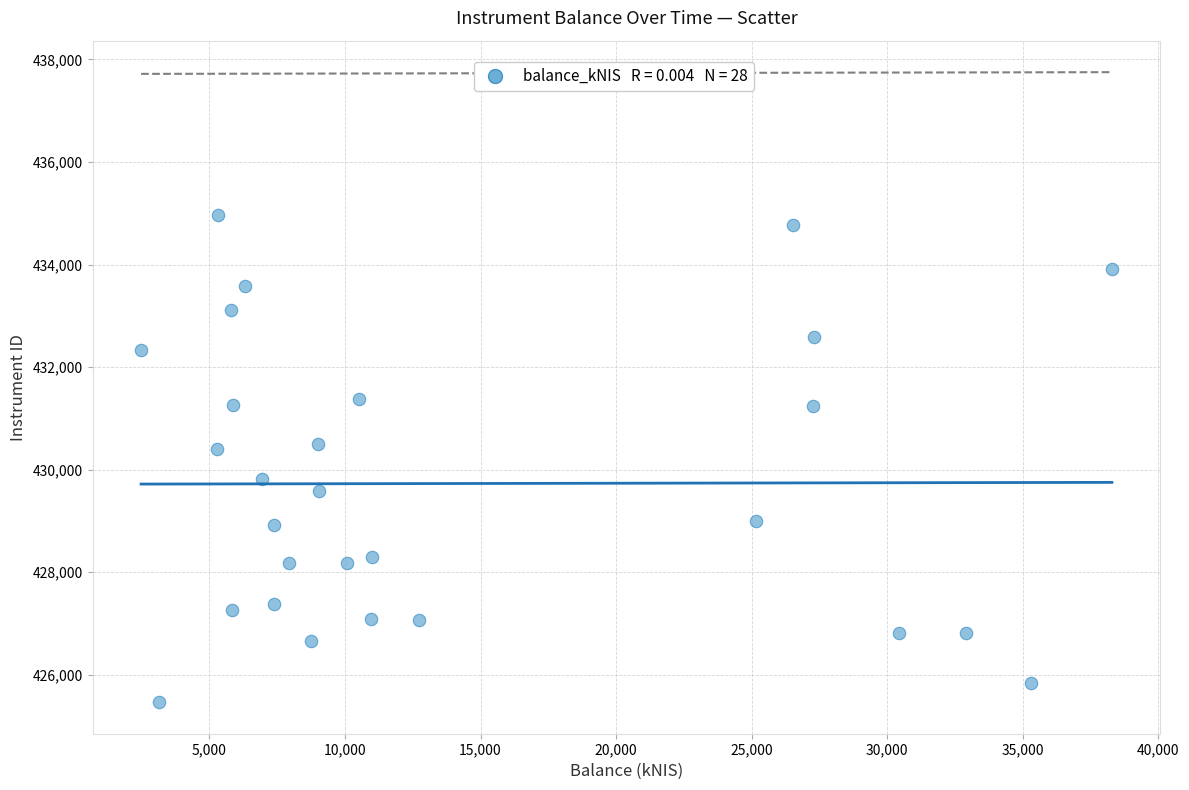

What is the range of Y values (max minus min)?

9493.3